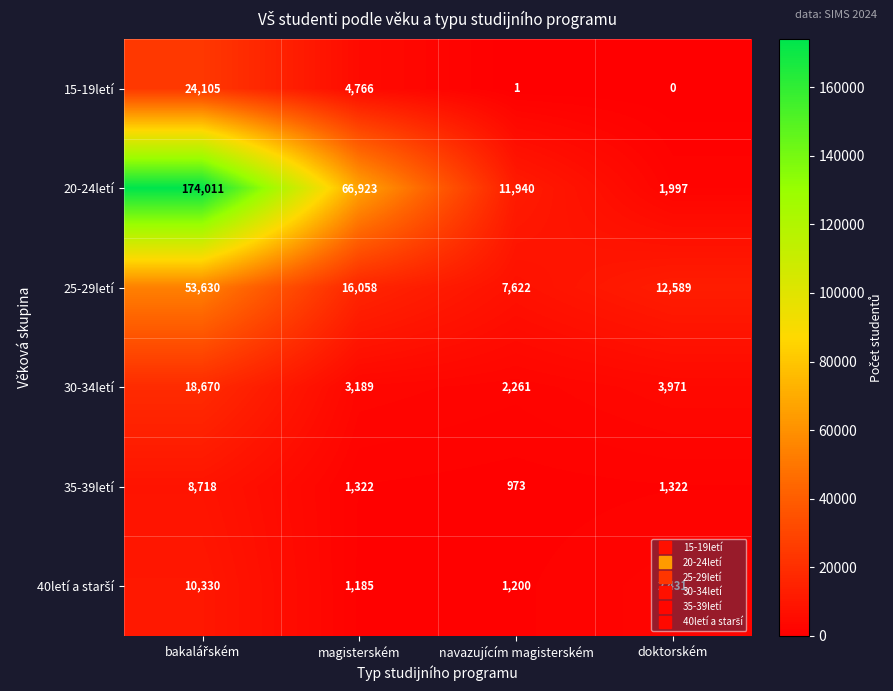

At which label is 30-34letí closest to 10465?

doktorském